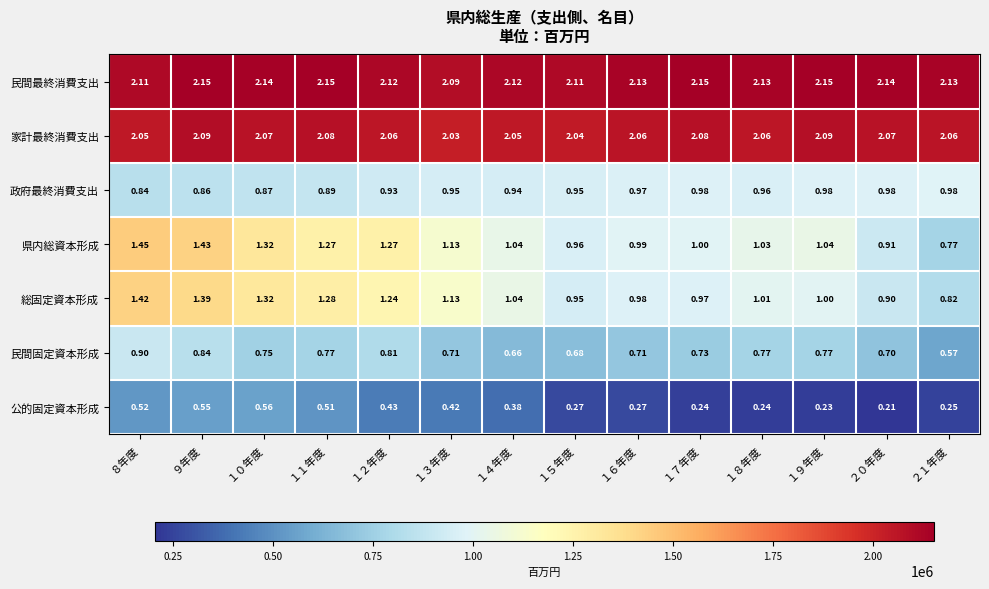

Which series changed the most between １９年度 and ２１年度?

県内総資本形成